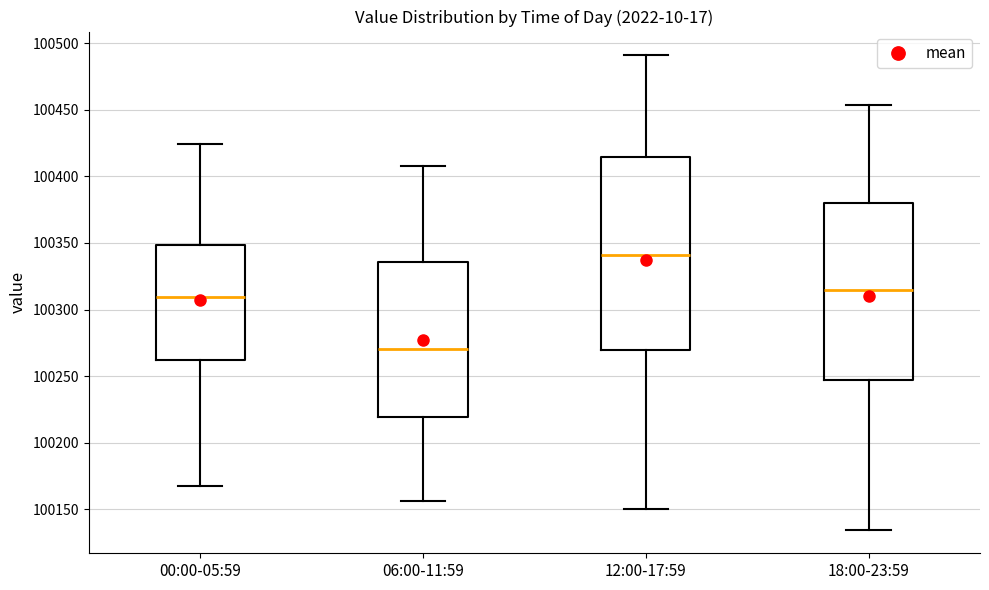

Reading left to right, read every box against the y-axis: the position of its median line, the range the box covers, and the ends of its whiskers. The values are not printed on the chart, so give them approximately, as read against the axis.

00:00-05:59: median 100310, box 100260 to 100350, whiskers 100170 to 100425
06:00-11:59: median 100270, box 100220 to 100335, whiskers 100155 to 100410
12:00-17:59: median 100340, box 100270 to 100415, whiskers 100150 to 100490
18:00-23:59: median 100315, box 100245 to 100380, whiskers 100135 to 100455